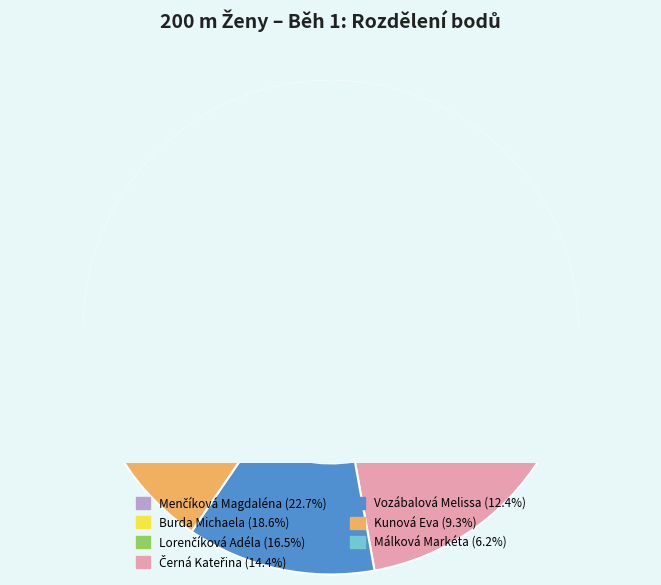

How much of the chart is everything except Lorenčíková Adéla?

83.5%